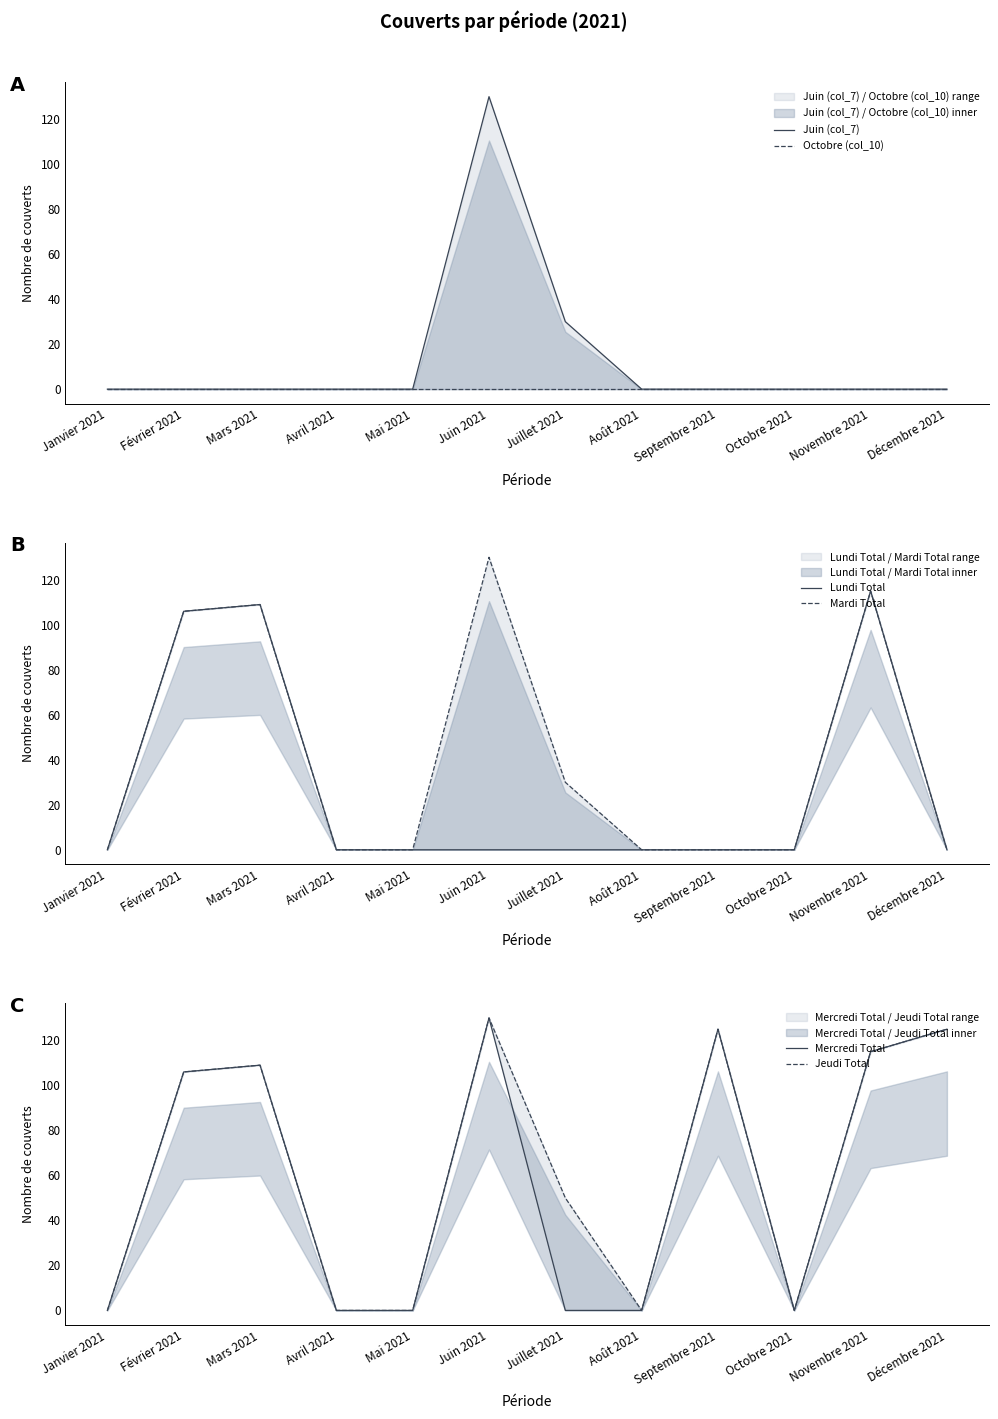

Is it true that Mercredi Total equals 148 at Février 2021?

False